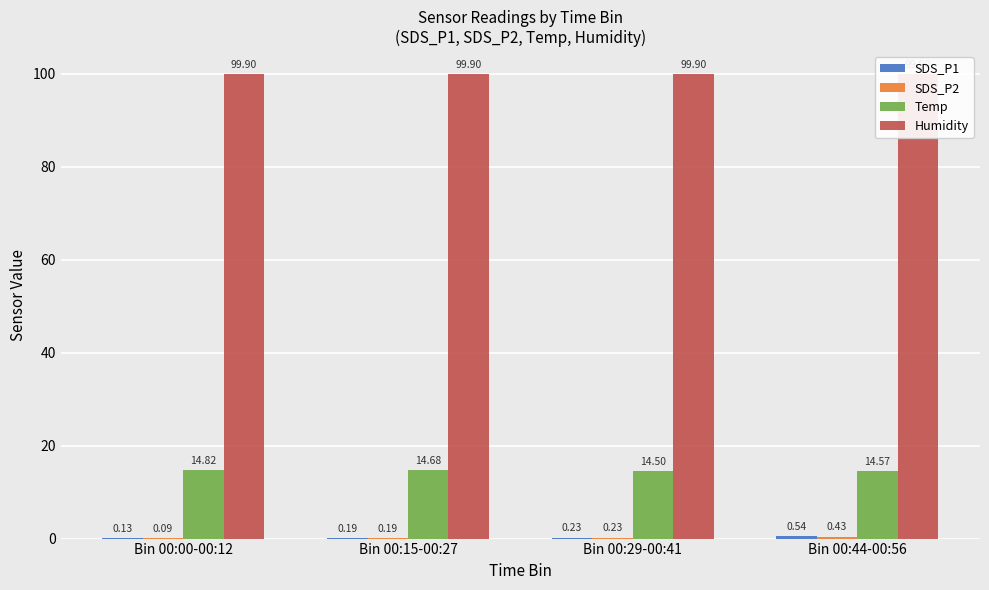

The value of Temp at Bin 00:29-00:41 is 14.5. True or false?

True